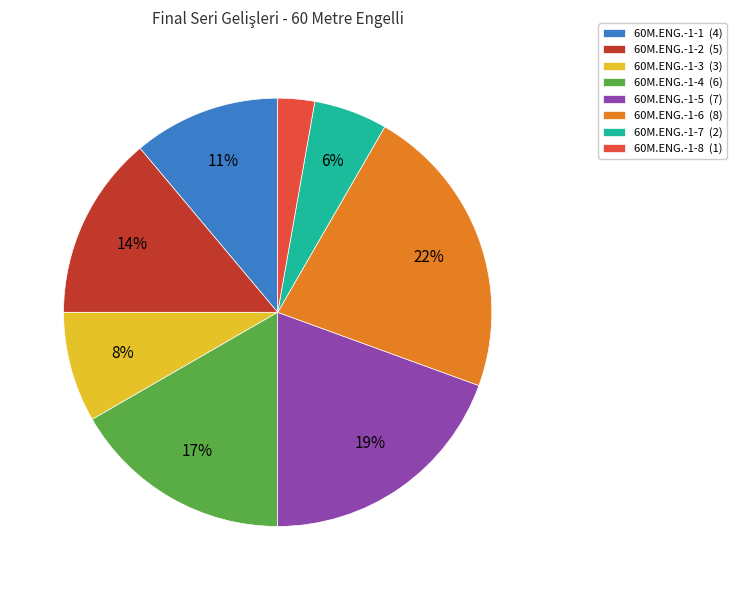

Is it true that 60M.ENG.-1-7 is 1% of the pie?

False